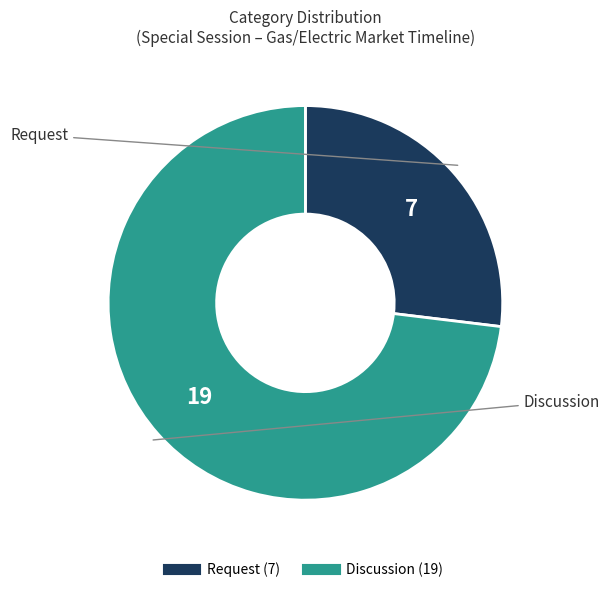

True or false: Request accounts for 20% of the total.

False